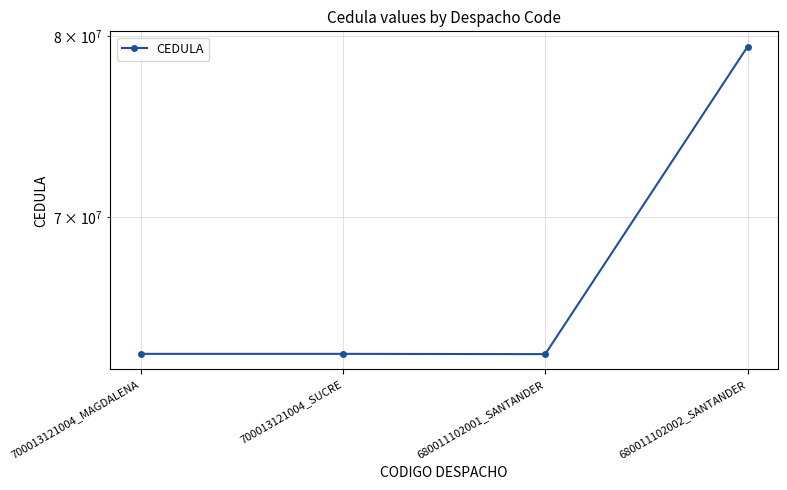

Which label corresponds to the smallest value in the chart?

680011102001_SANTANDER